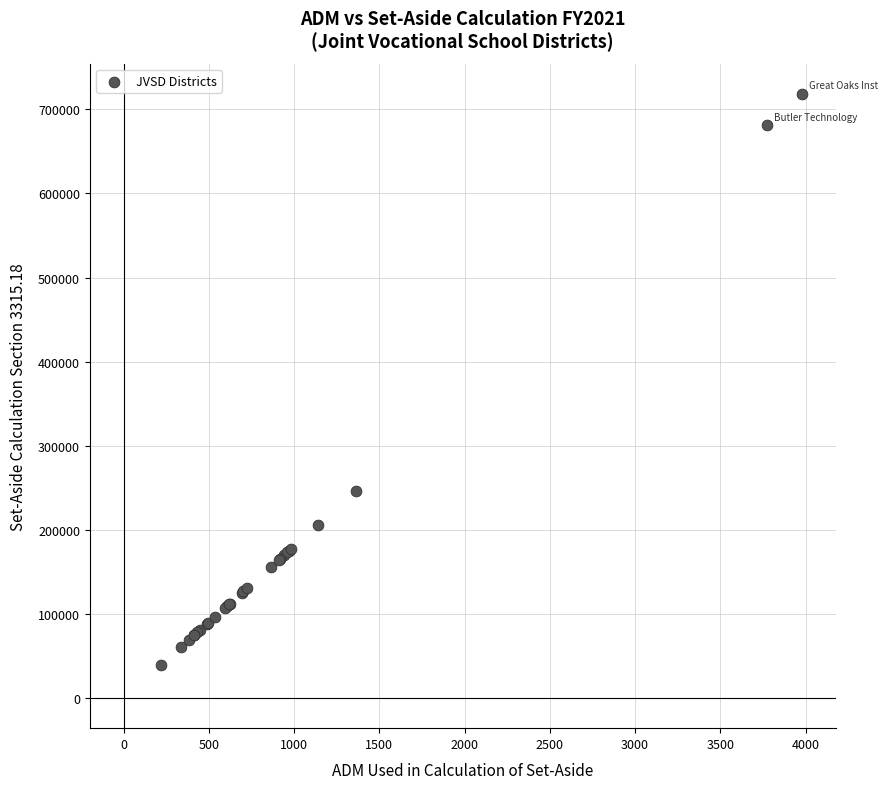

What Y value in the scatter plot is closest to 379035?

246054.9